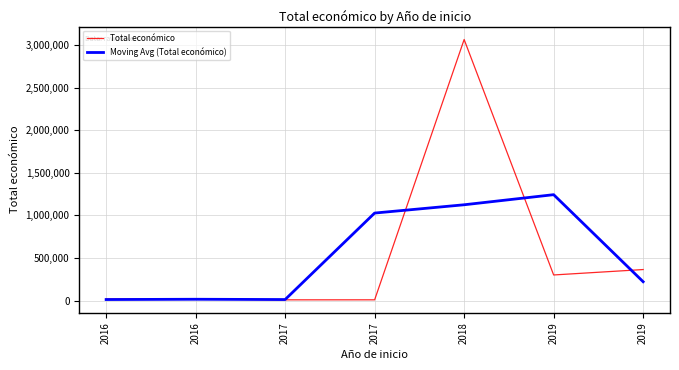

How many lines are shown in the chart?

2